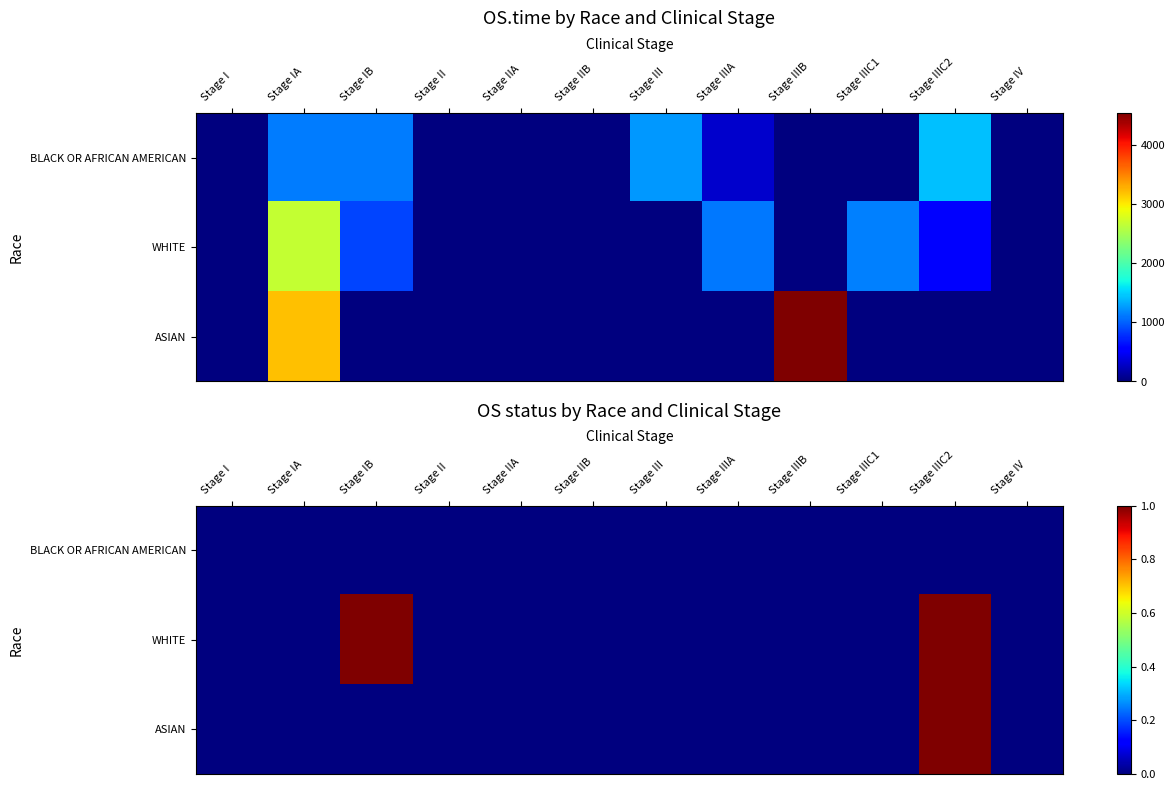

At which category is the sum across all series the highest?

Stage IIIC2